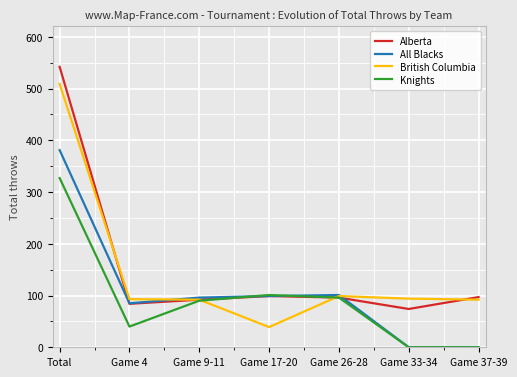

What is the maximum value shown in the chart?

542